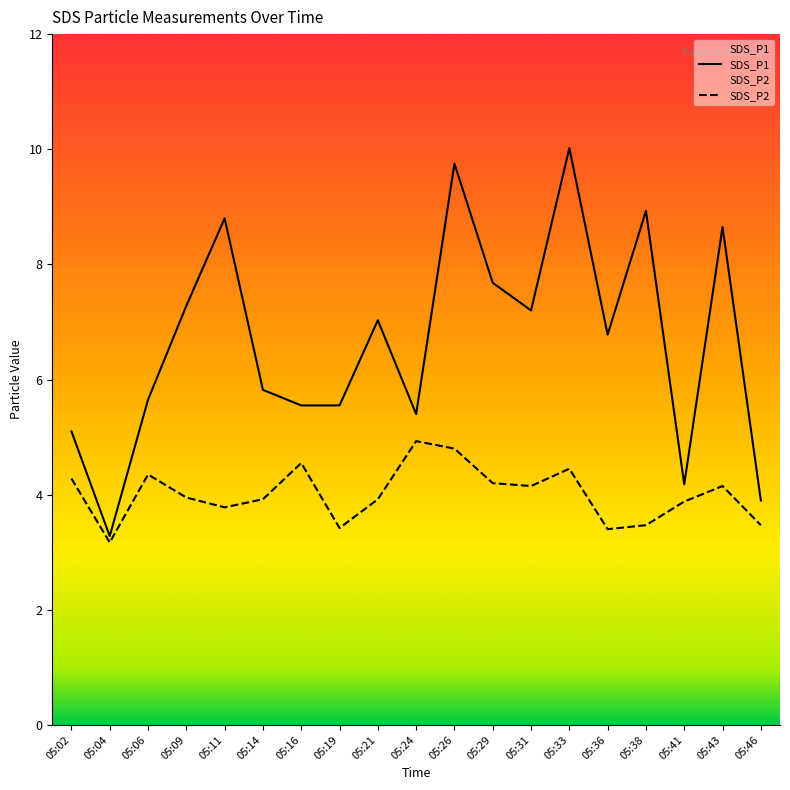

Does the chart have visible grid lines?

No